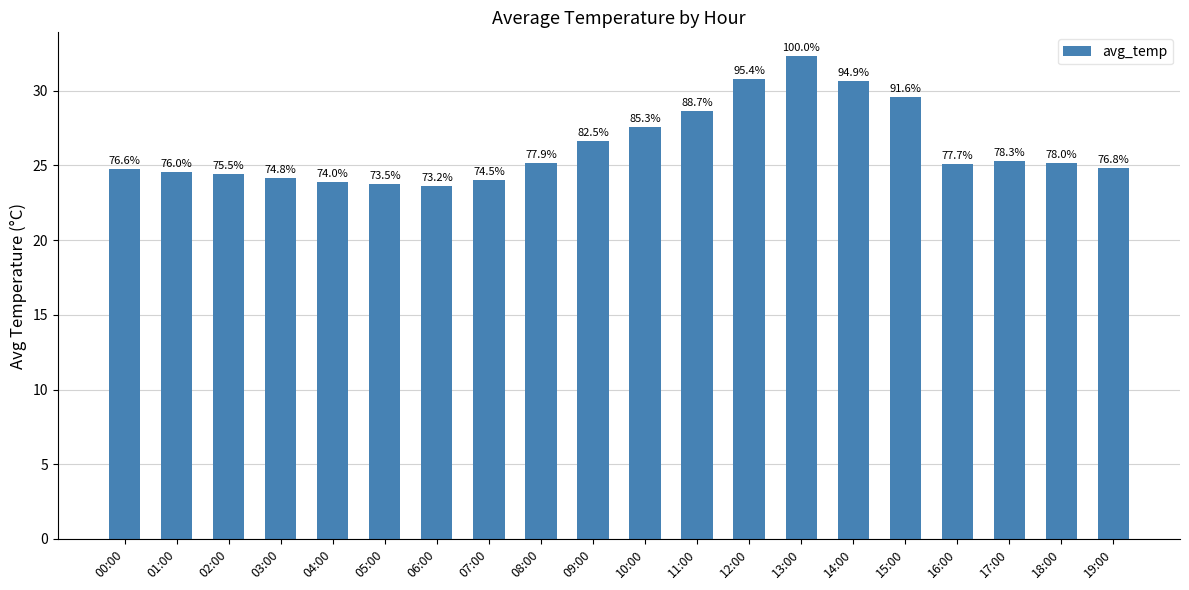

Does the chart contain any negative values?

No